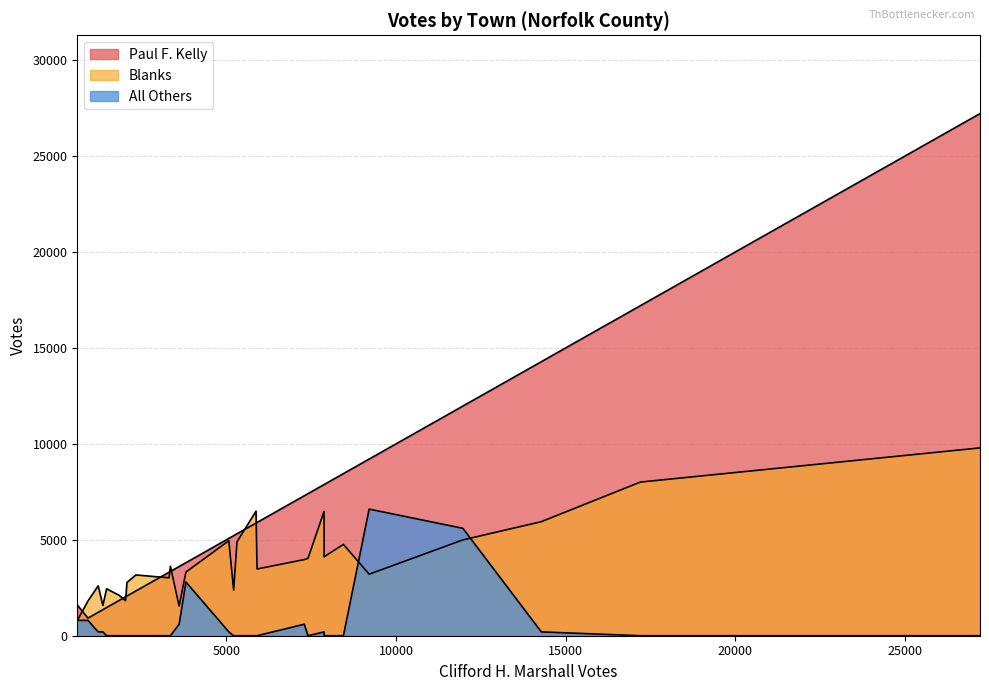

Which series has the largest range (max minus min)?

Paul F. Kelly